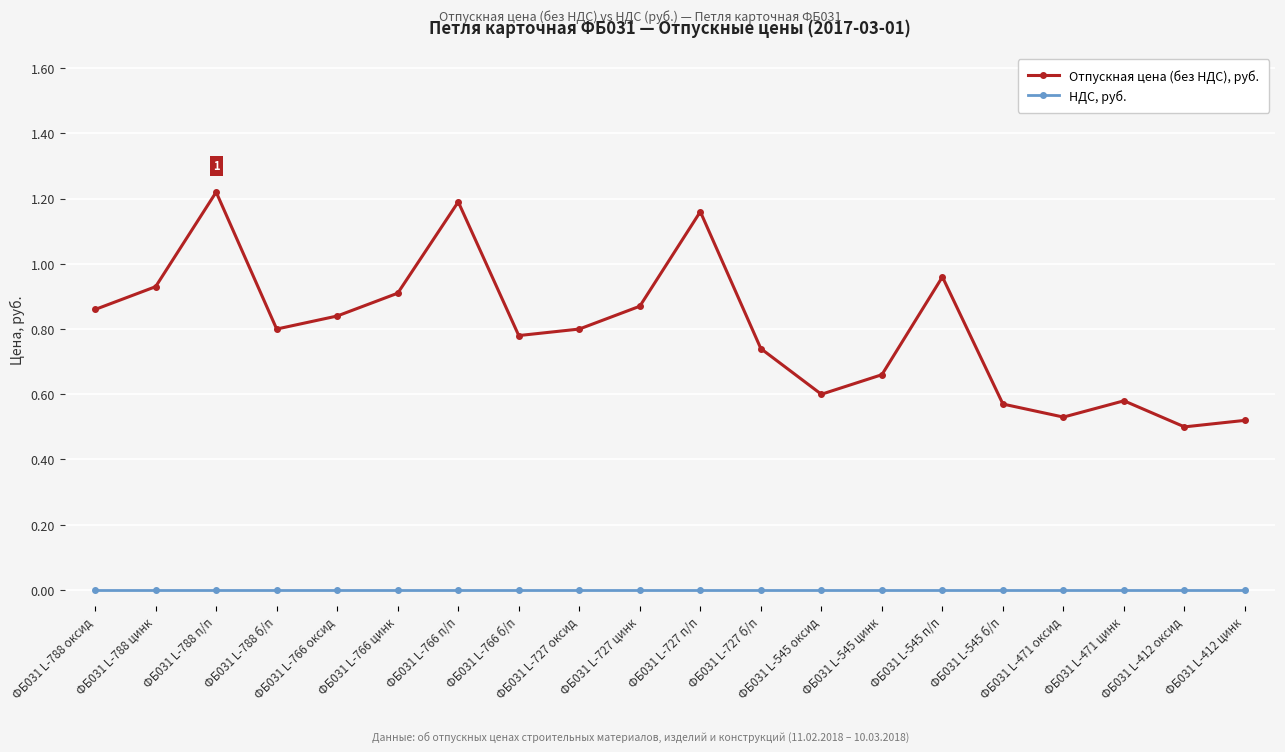

Which series changed the most between ФБ031 L-545 оксид and ФБ031 L-545 цинк?

Отпускная цена (без НДС), руб.